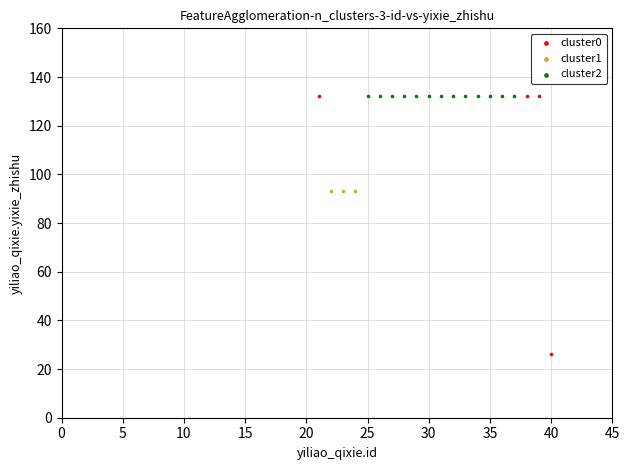

Which series reaches the minimum Y coordinate?

cluster0